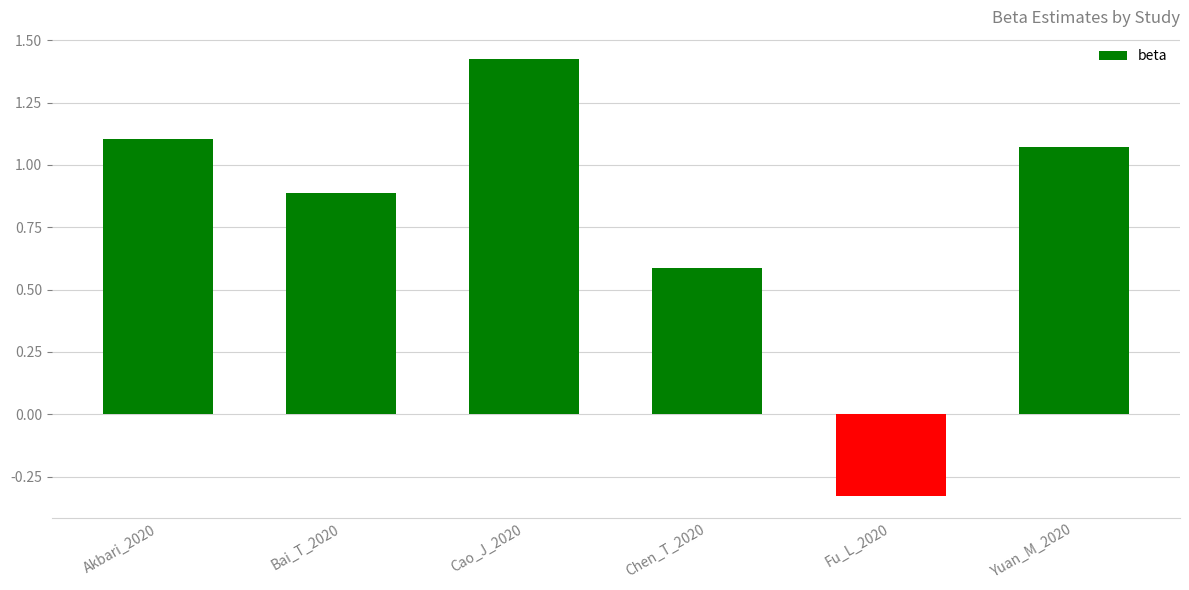

The chart shows a value of 0.6 at Akbari_2020. True or false?

False